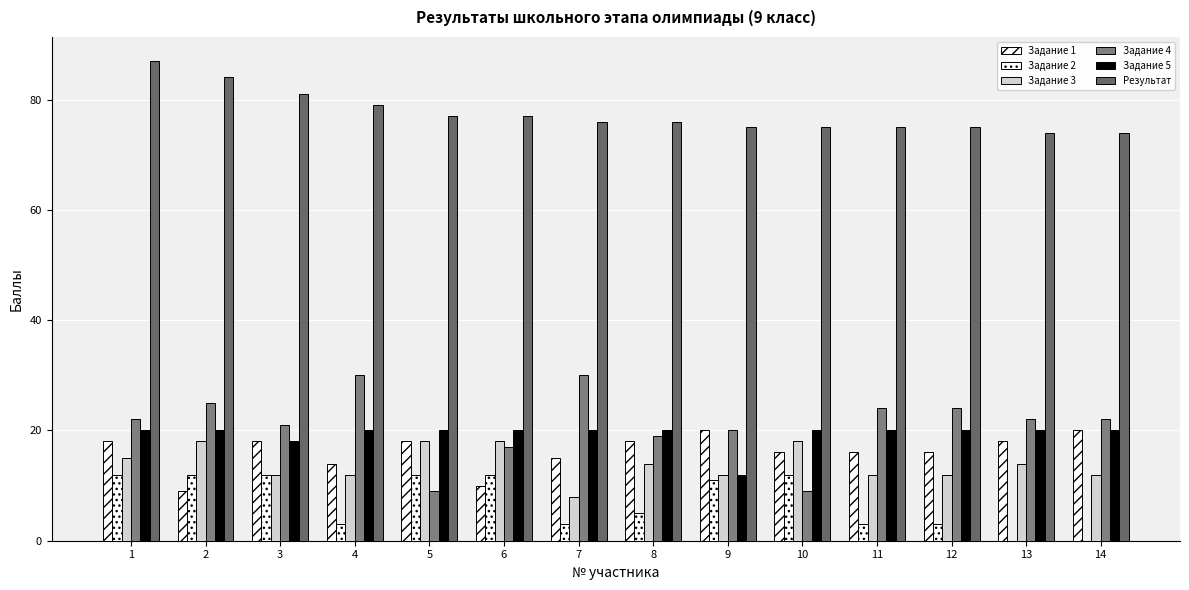

What is the difference between the second highest and minimum values in the Задание 3 series?

10